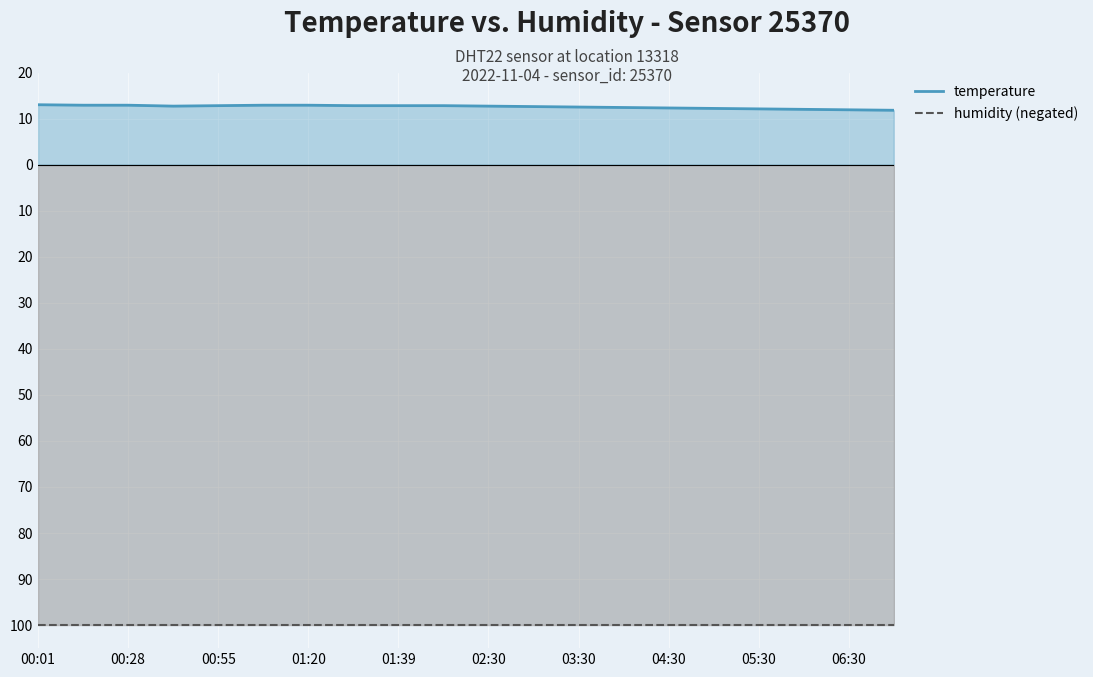

What is the maximum value for temperature?

13.0